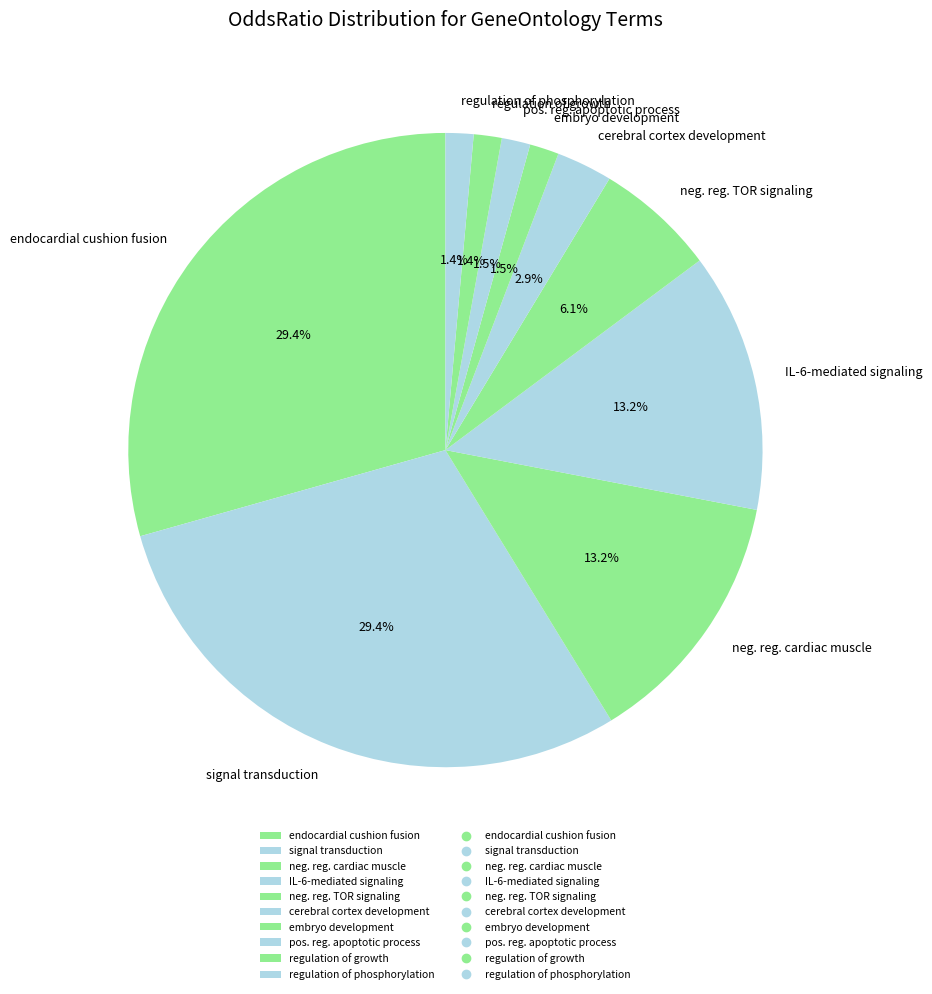

Does any single category account for the majority?

No